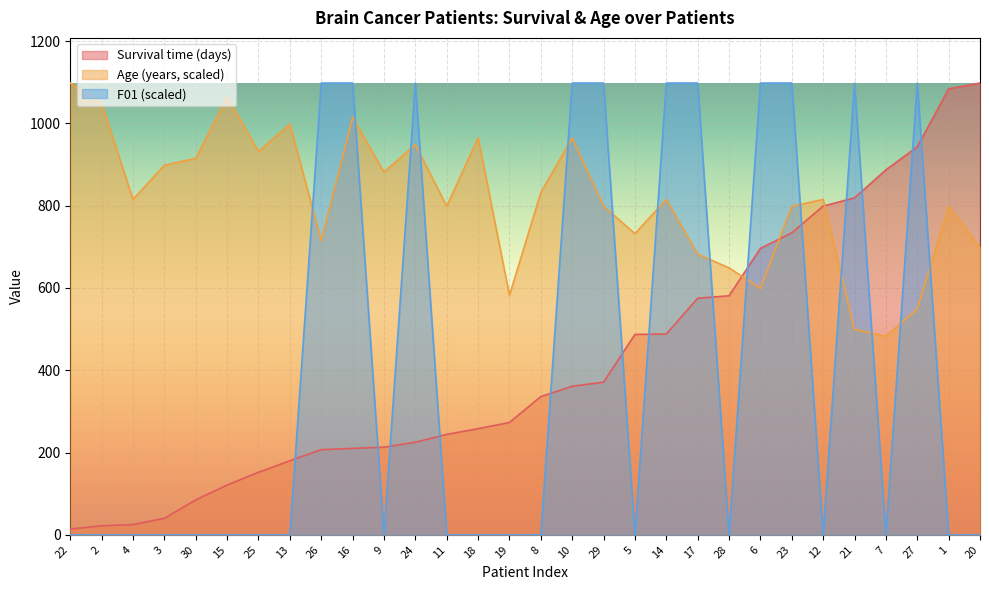

Where do Age (years) and F01 first cross each other?

13 and 26